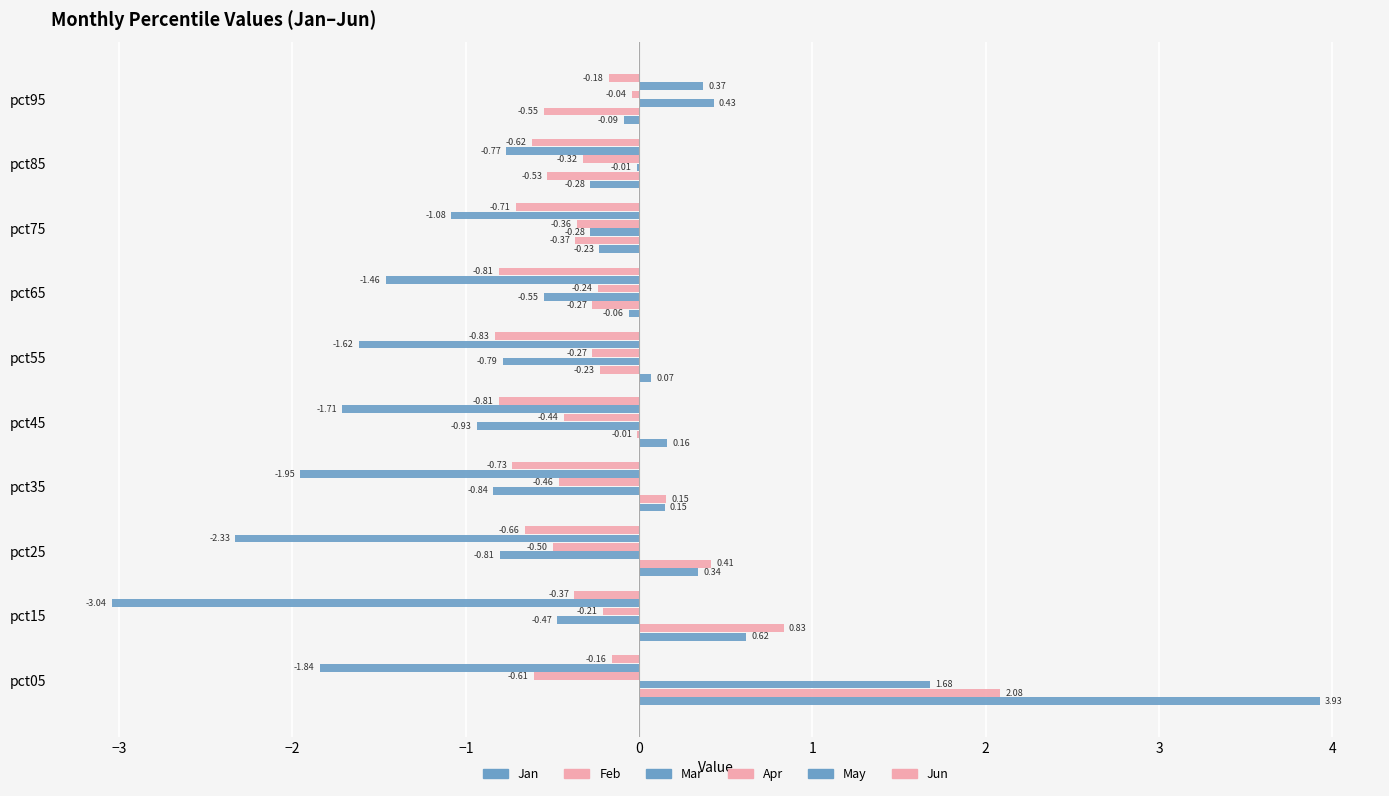

How many distinct data groups are displayed?

6